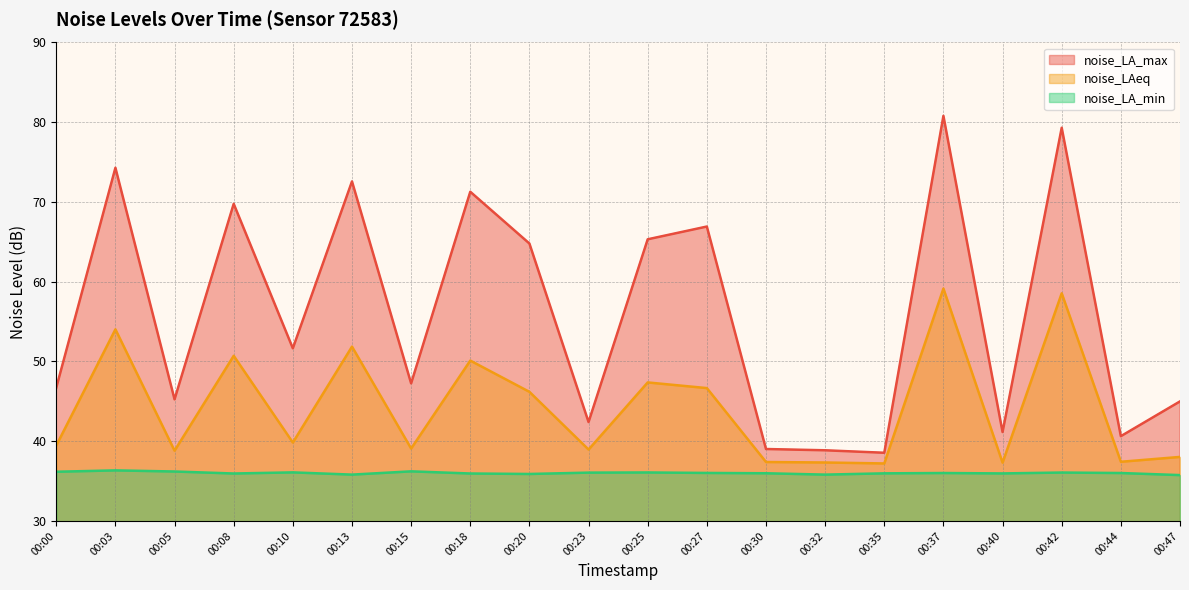

How many data points does each series have?

20